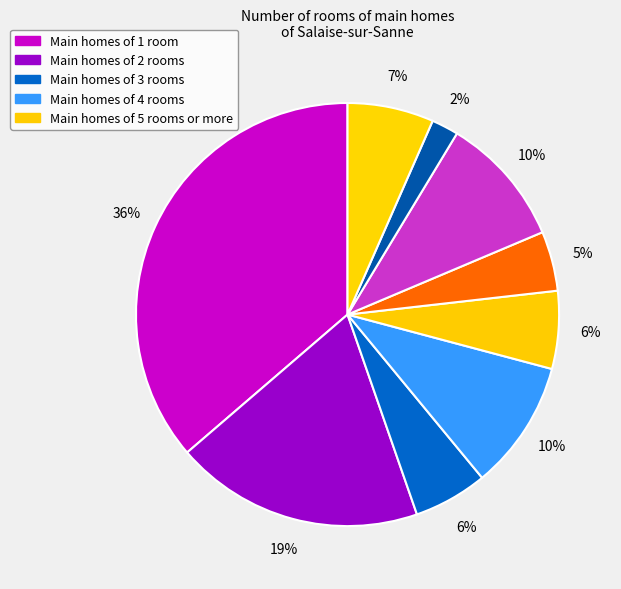

How many segments does this pie chart have?

9